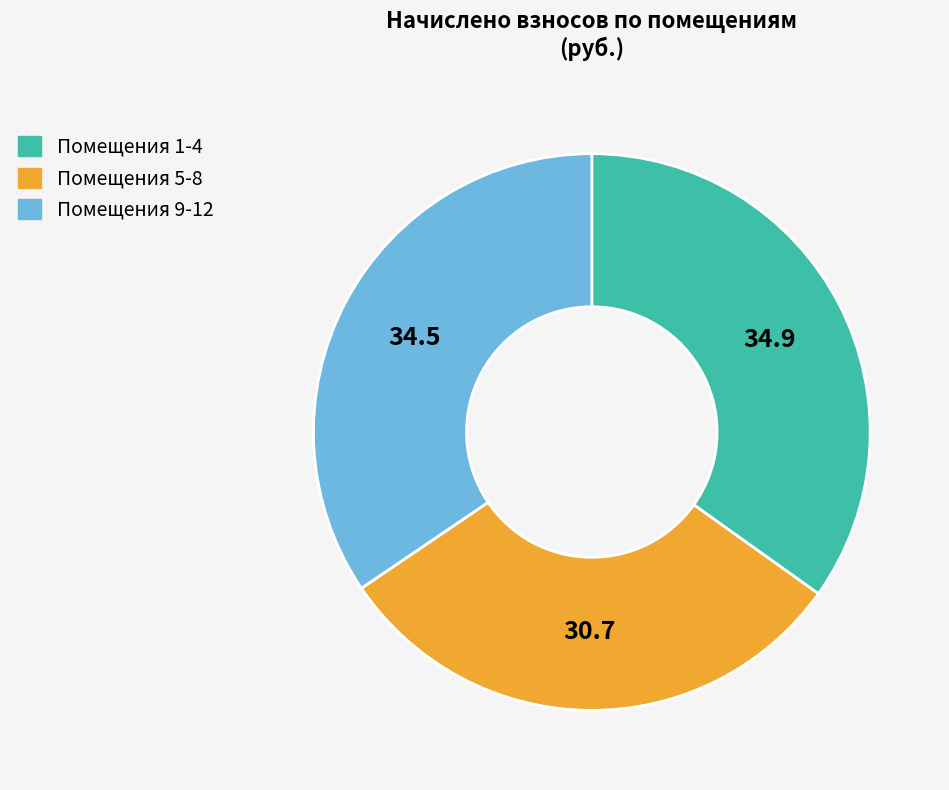

What is the smallest slice in the pie chart?

Помещения 5-8